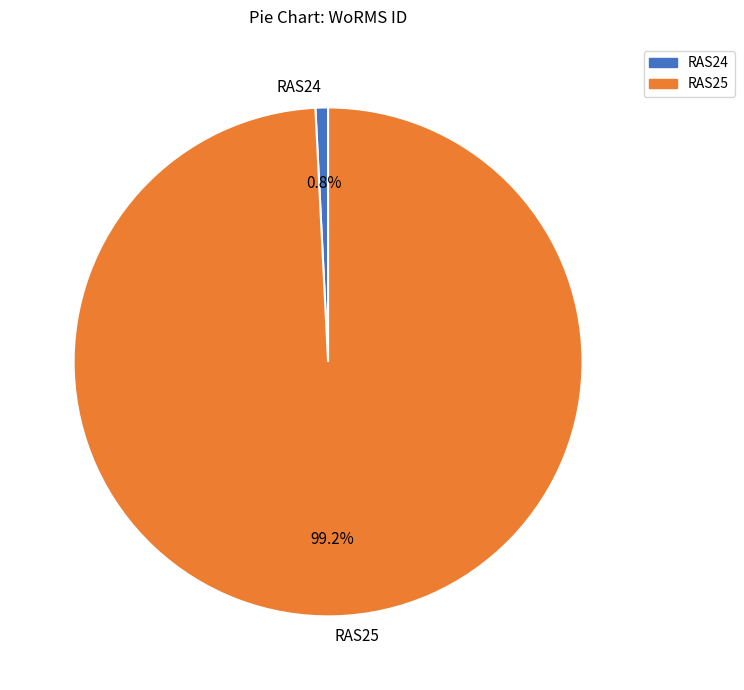

To the nearest percent, what is the difference between the largest and smallest slice percentages?

98%